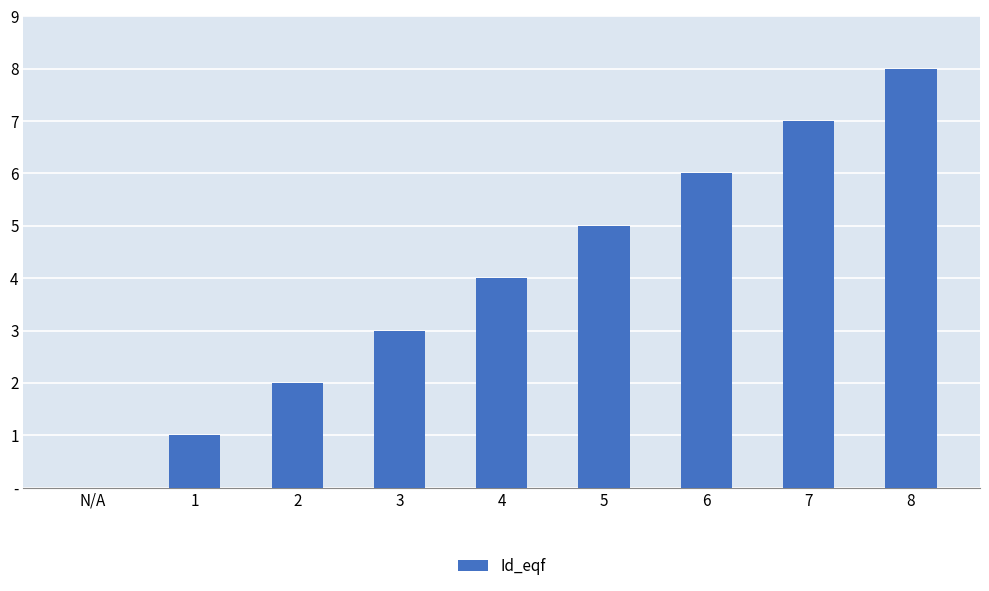

What is the sum of all values?

36